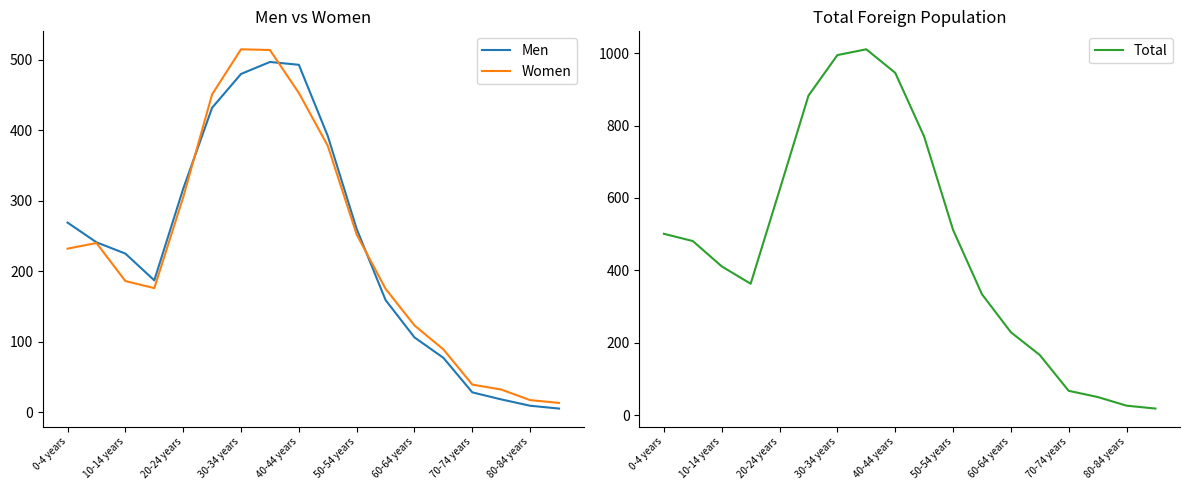

What is the minimum value shown in the chart?

5